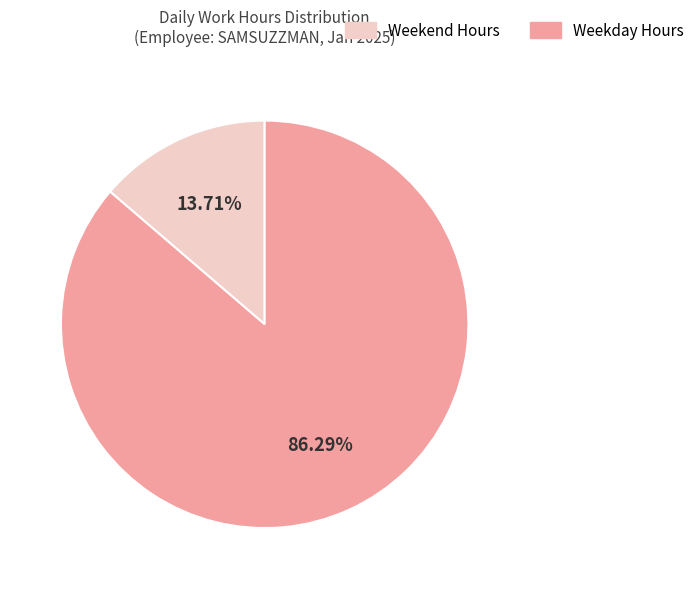

Is there any slice that represents more than half of the pie?

Yes